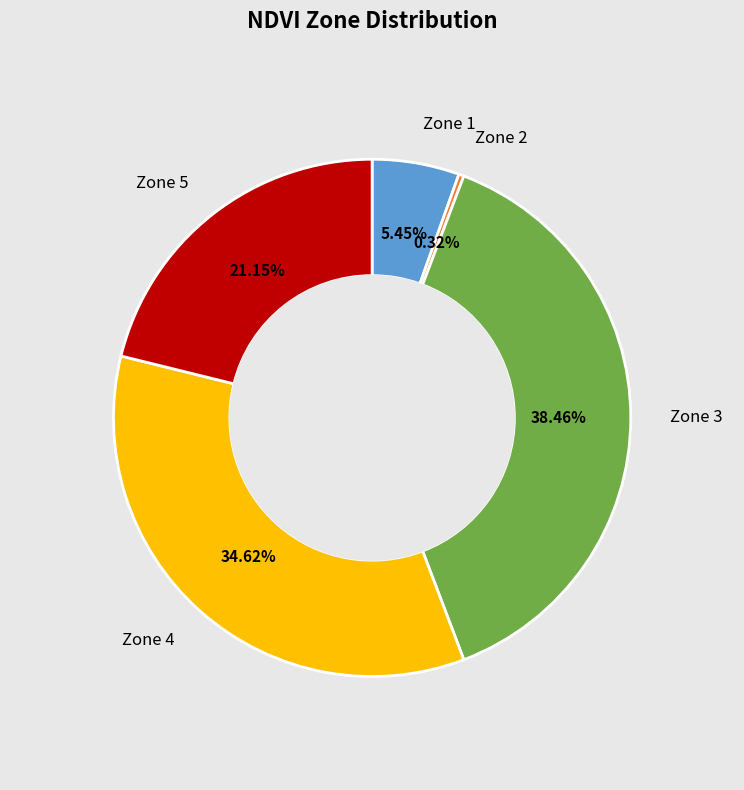

Rank the categories by value from lowest to highest.

Zone 2, Zone 1, Zone 5, Zone 4, Zone 3